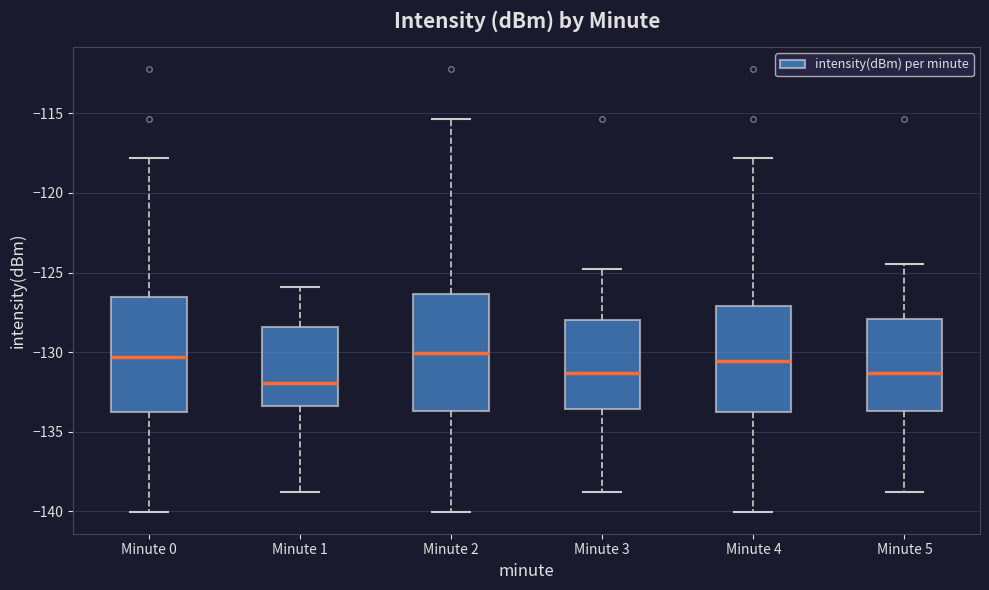

Where does the upper whisker of the box for Minute 3 end on the y-axis? The values are not printed on the chart, so give them approximately, as read against the axis.

-125.0